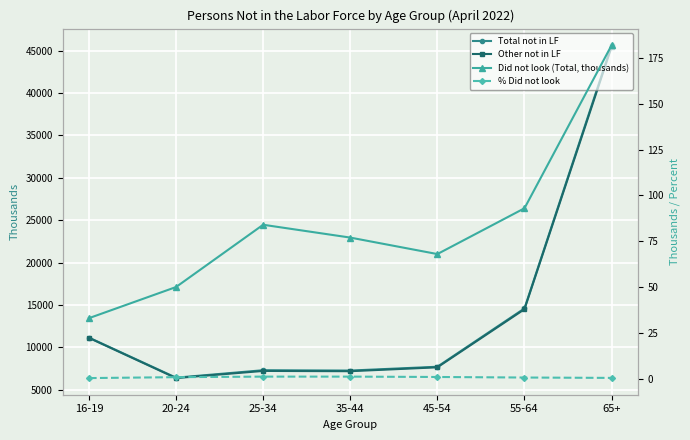

What is the minimum value for Total not in LF?

6427.0